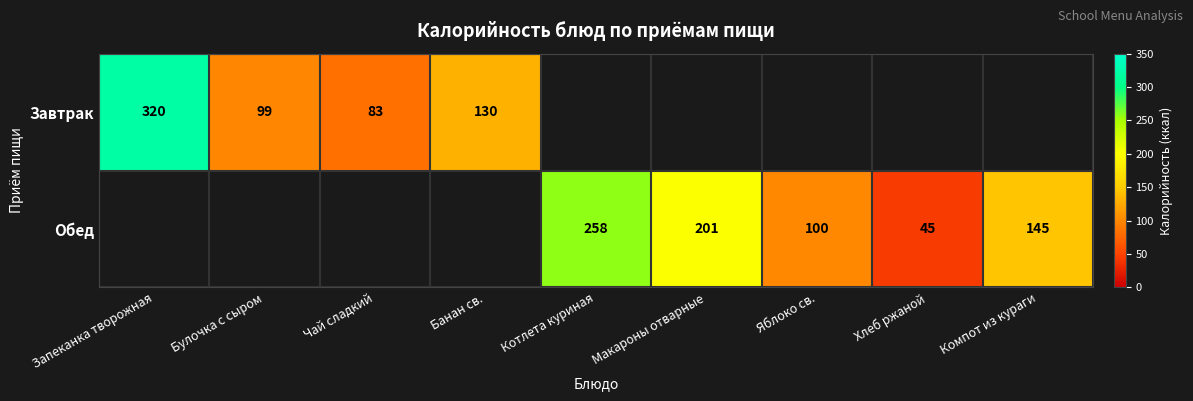

Is it true that Обед equals 45 at Хлеб ржаной?

True